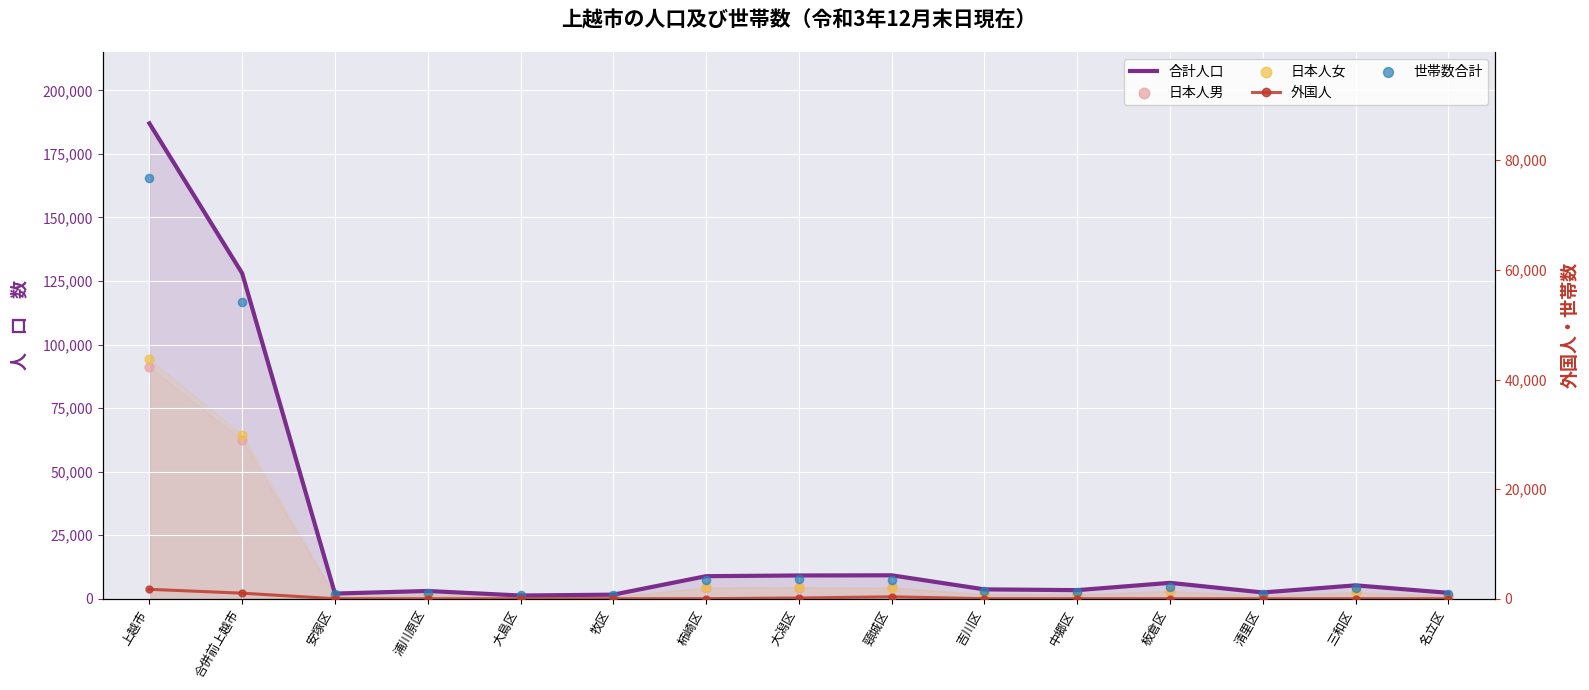

What is the total value across all series at 大島区?

3214